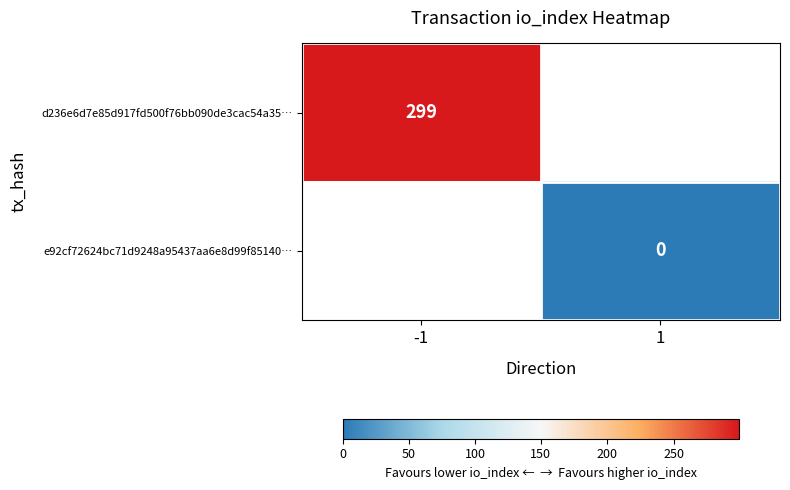

At how many categories does at least one series exceed 30?

1